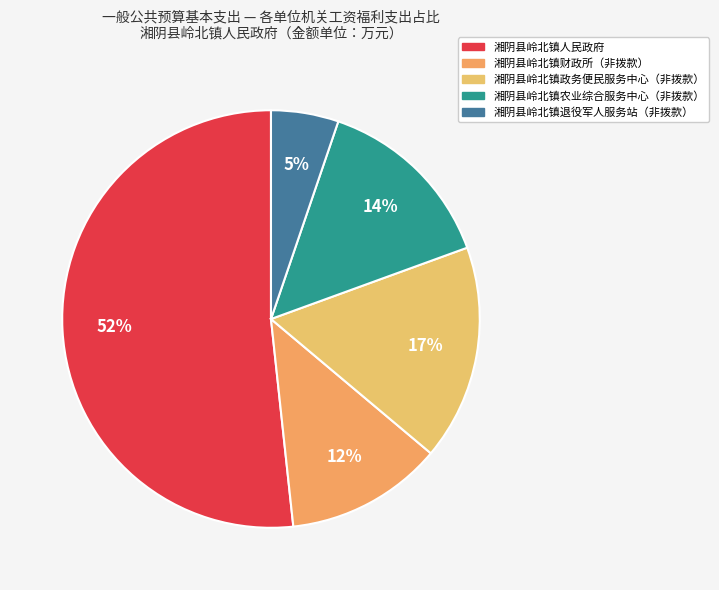

The 湘阴县岭北镇退役军人服务站（非拨款） slice represents 5% of the pie. True or false?

True